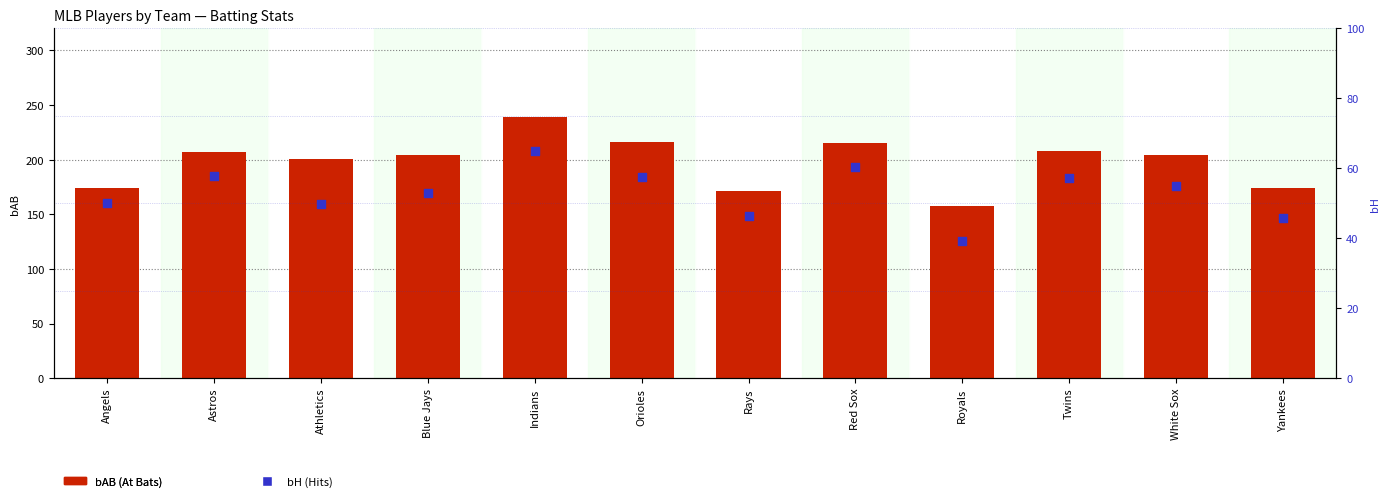

Which series reaches the maximum Y coordinate?

bAB